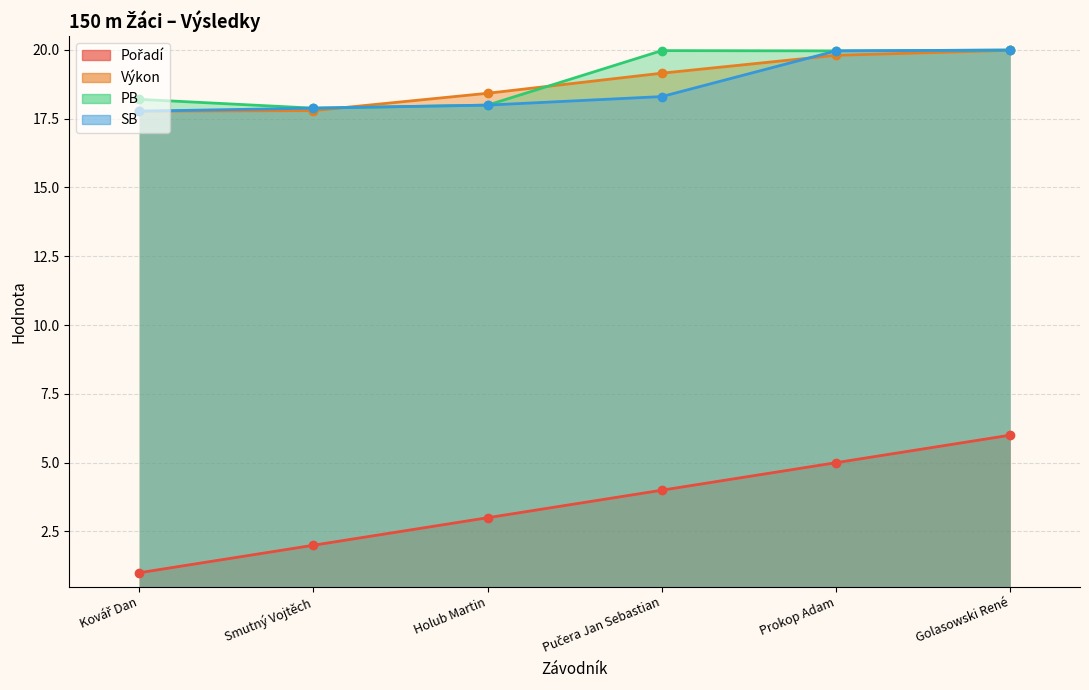

Between Kovář Dan and Golasowski René, which series saw the biggest shift?

Pořadí